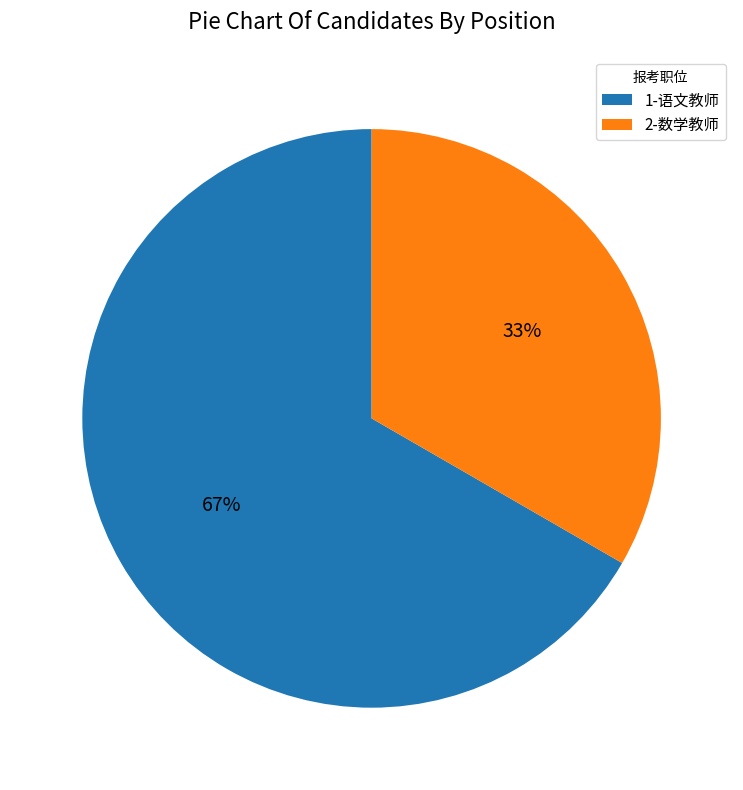

To the nearest percent, what portion does 1-语文教师 represent?

67%